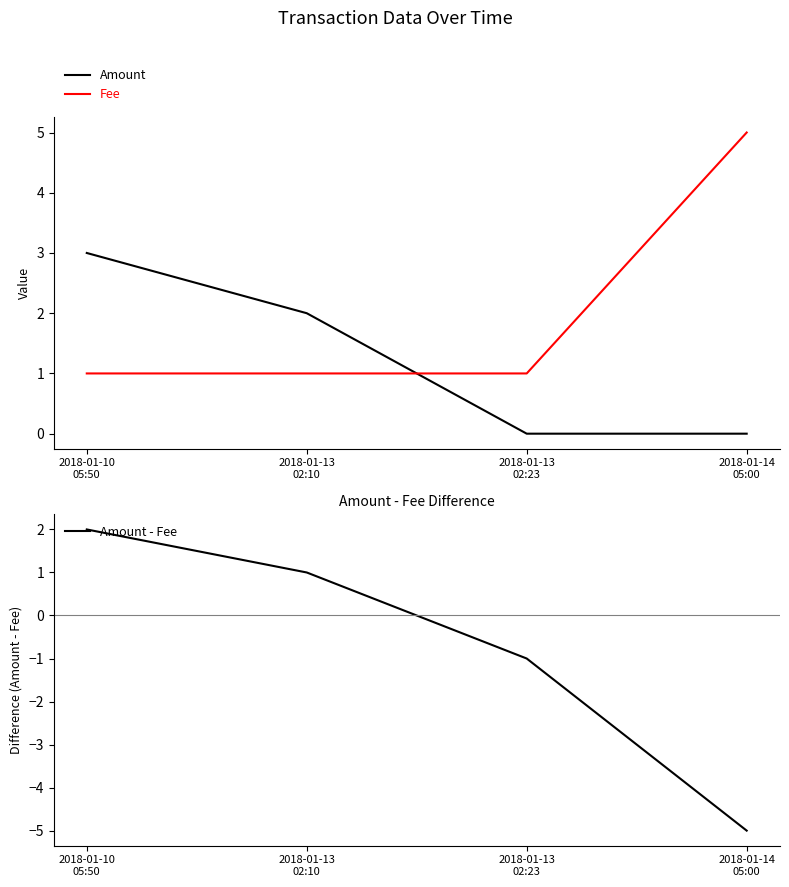

How many values in Amount - Fee are above zero?

2